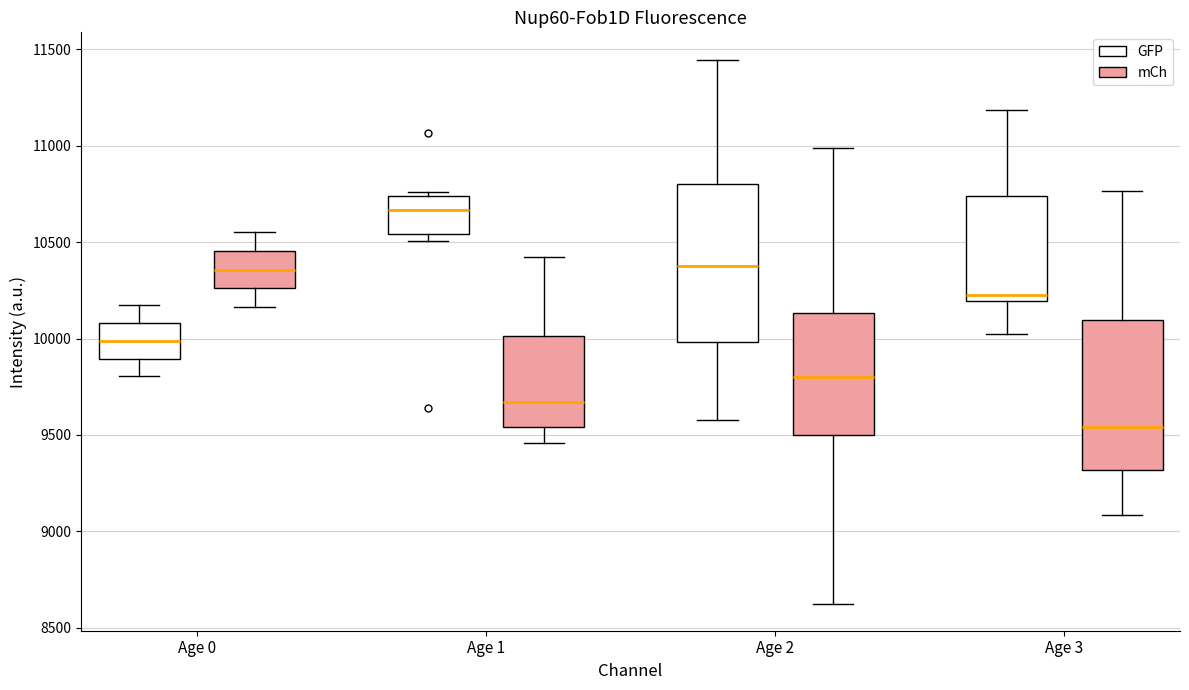

Reading left to right, transcribe this box plot: for each box, give where its median line is, the range the box spans, and where its two whiskers end, as read against the y-axis. The values are not printed on the chart, so give them approximately, as read against the axis.

Age 0 (GFP): median 10000, box 9900 to 10100, whiskers 9800 to 10150
Age 0 (mCh): median 10350, box 10250 to 10450, whiskers 10150 to 10550
Age 1 (GFP): median 10650, box 10550 to 10750, whiskers 10500 to 10750 (just above the box's upper edge)
Age 1 (mCh): median 9650, box 9550 to 10000, whiskers 9450 to 10400
Age 2 (GFP): median 10350, box 10000 to 10800, whiskers 9600 to 11450
Age 2 (mCh): median 9800, box 9500 to 10150, whiskers 8650 to 11000
Age 3 (GFP): median 10250, box 10200 to 10750, whiskers 10050 to 11200
Age 3 (mCh): median 9550, box 9300 to 10100, whiskers 9100 to 10750